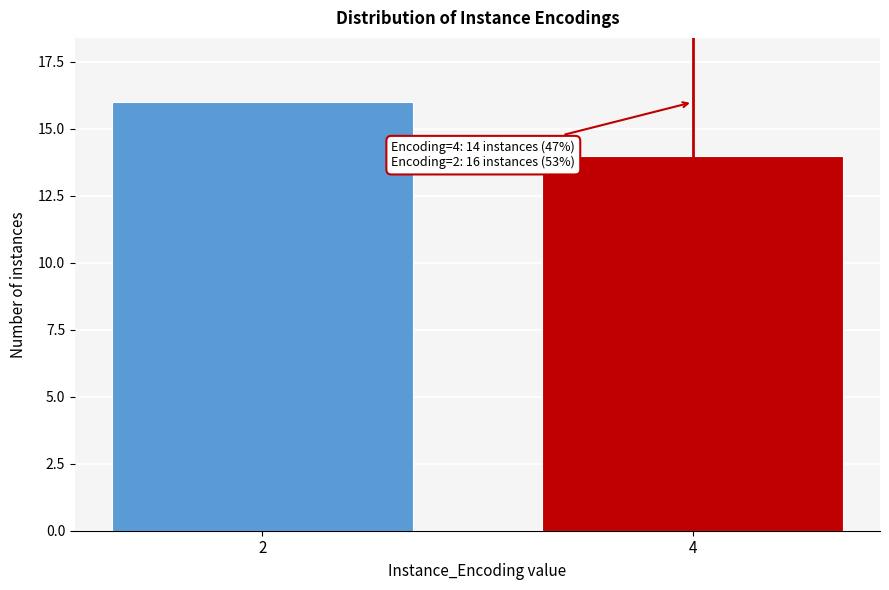

Reading right to left, transcribe all the data shown in this chart.

4=14	2=16